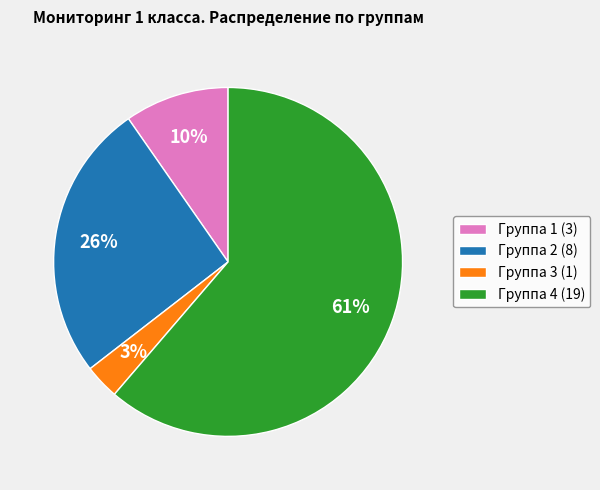

Count the number of slices in the pie.

4